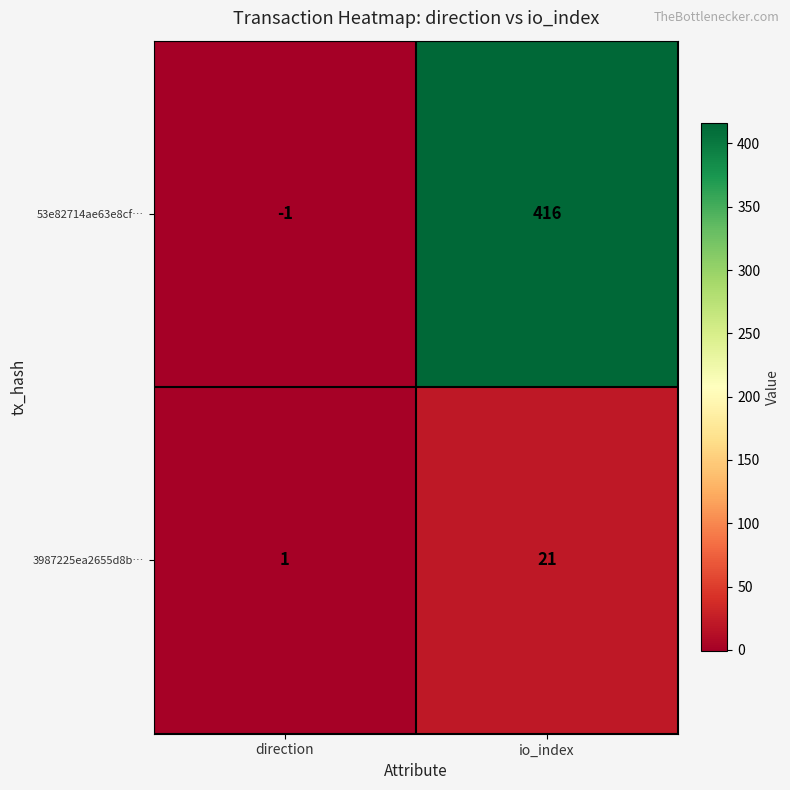

Rank the series by their average value, from lowest to highest.

3987225ea2655d8b…, 53e82714ae63e8cf…